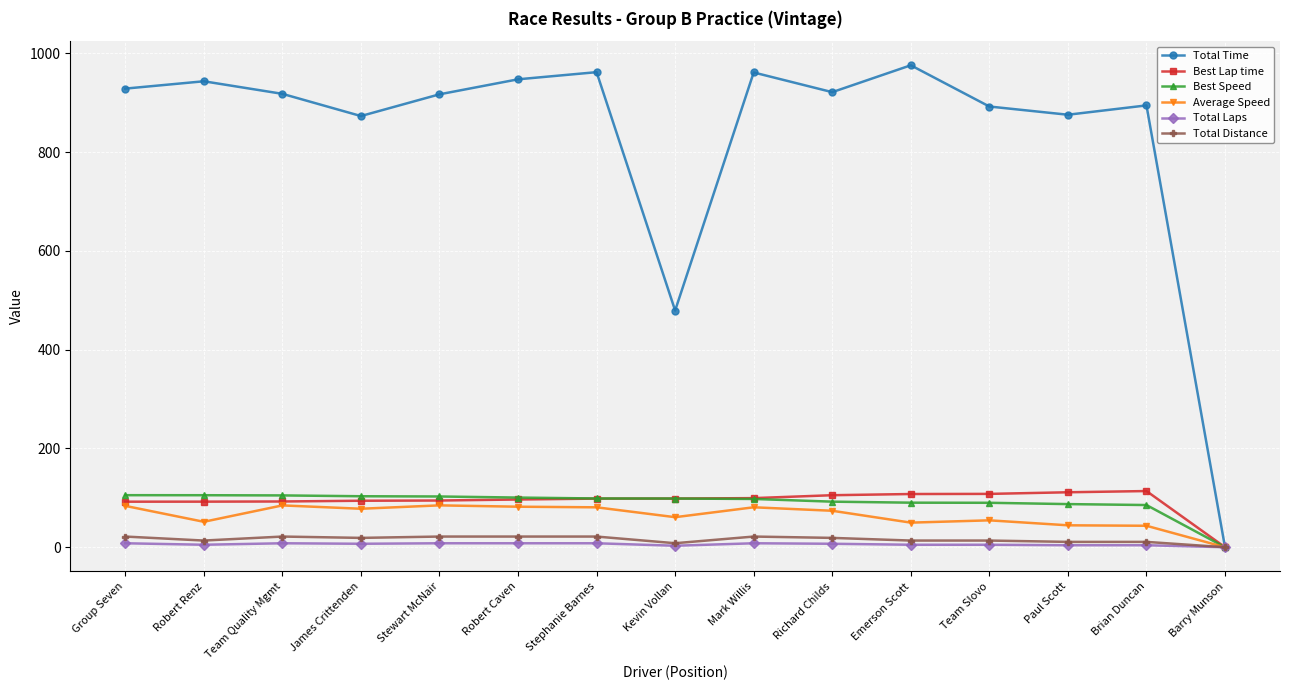

What is the label of the 10th point from the left?

Richard Childs